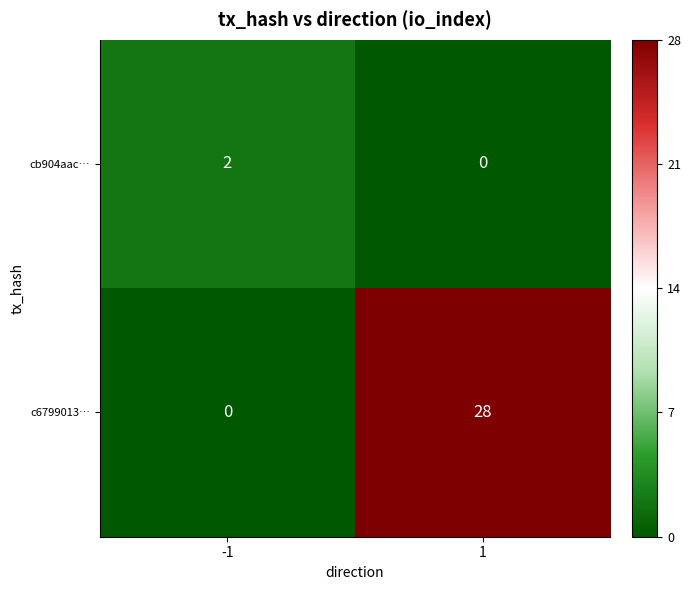

Which series has the largest total across all categories?

c6799013…